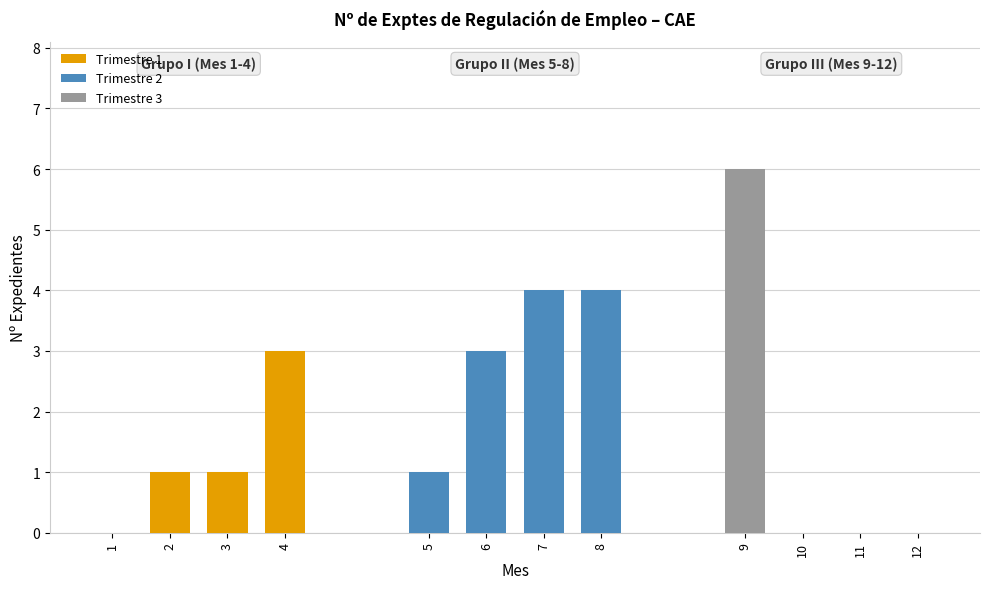

Reading left to right, extract all data points from this chart.

Trimestre 1: 0	1	1	3
Trimestre 2: 1	3	4	4
Trimestre 3: 6	0	0	0